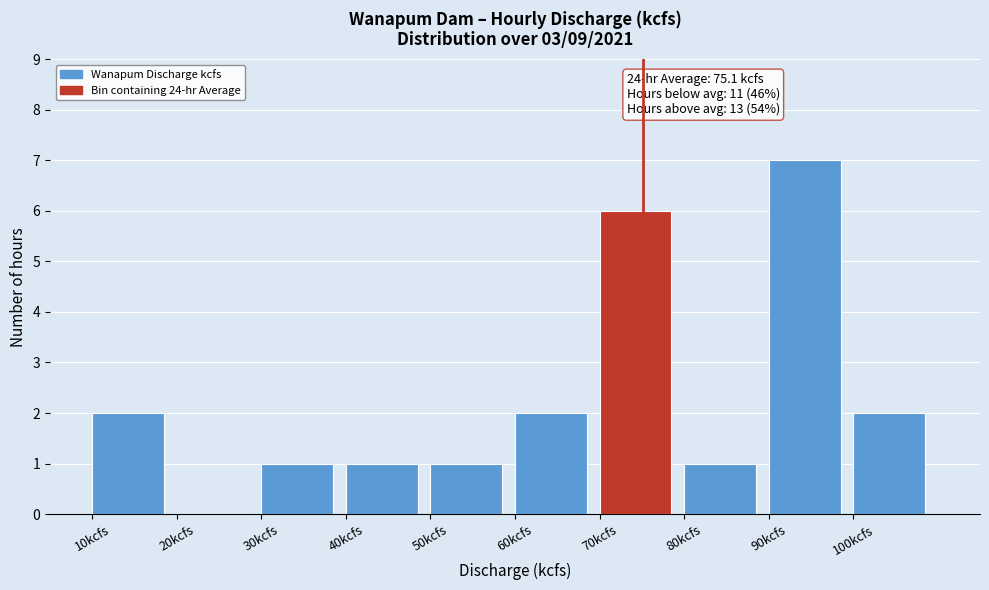

Over which range of the x-axis is the bar tallest?

90 to 100